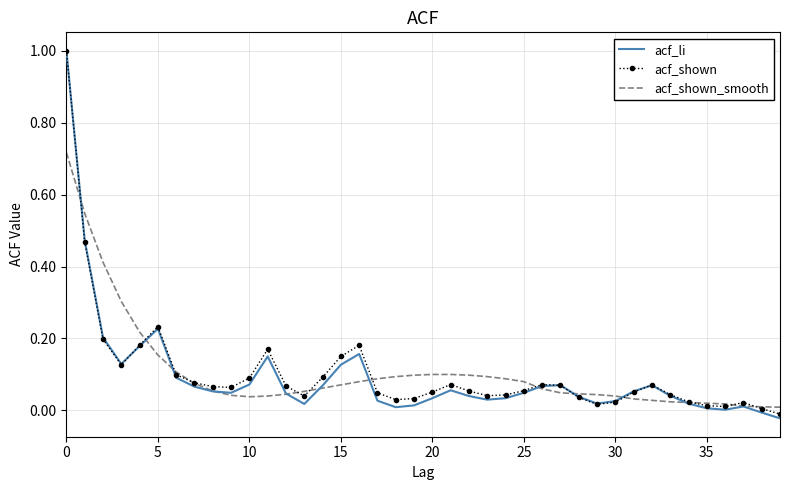

How many negative values does the acf_shown series have?

1